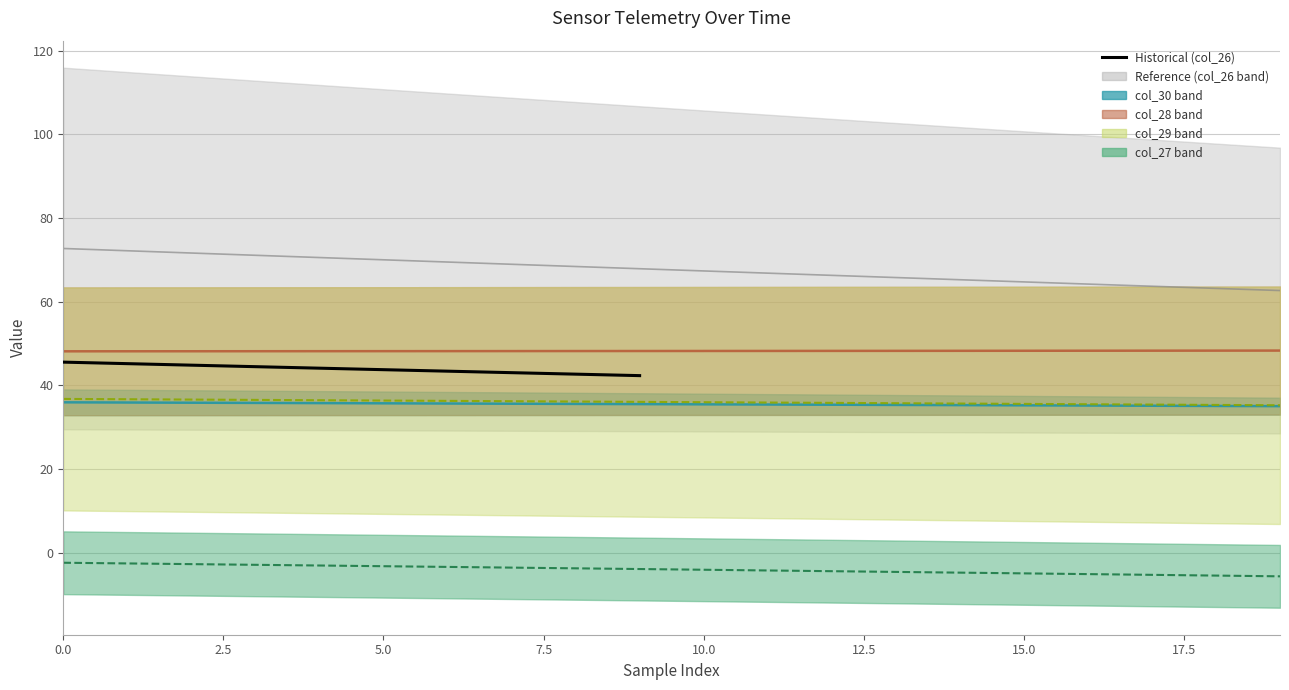

What is the difference between the maximum and minimum values?

3.2